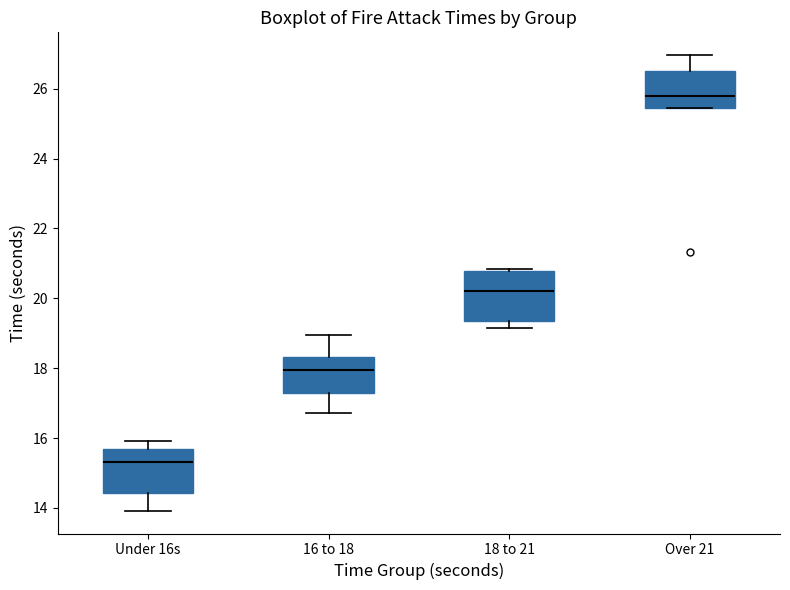

Reading left to right, transcribe this box plot: for each box, give where its median line is, the range the box spans, and where its two whiskers end, as read against the y-axis. The values are not printed on the chart, so give them approximately, as read against the axis.

Under 16s: median 15.4, box 14.4 to 15.6, whiskers 14.0 to 16.0
16 to 18: median 18.0, box 17.2 to 18.4, whiskers 16.8 to 19.0
18 to 21: median 20.2, box 19.4 to 20.8, whiskers 19.2 to 20.8
Over 21: median 25.8, box 25.4 to 26.6, whiskers 25.4 to 27.0